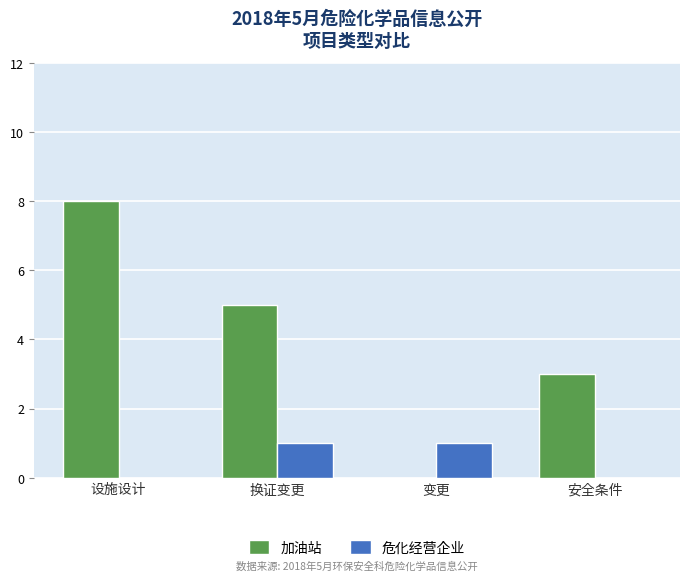

Which series changed the most between 变更 and 安全条件?

加油站